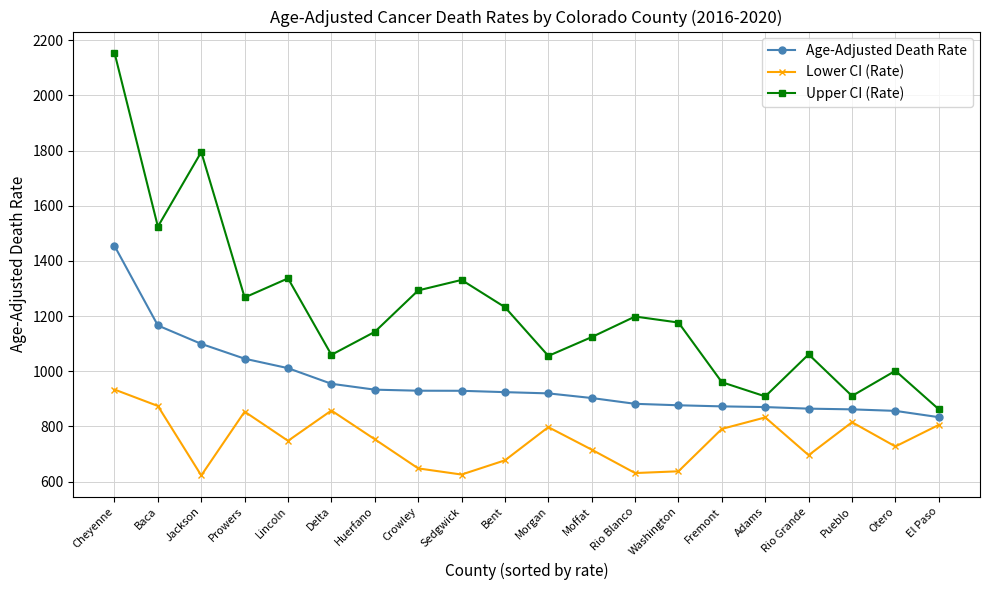

At which label does Lower CI (Rate) first exceed 753?

Cheyenne